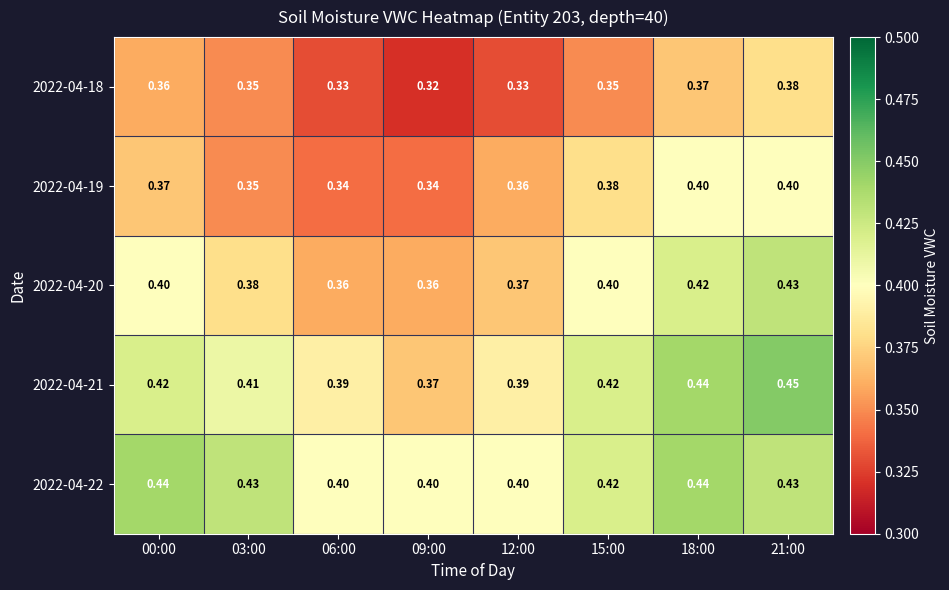

Is the value of 2022-04-22 at 12:00 greater than the value of 2022-04-18 at 06:00?

Yes